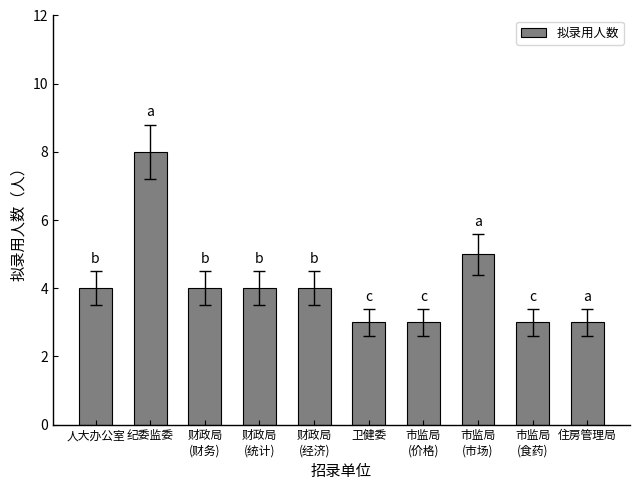

Count the number of data series in this chart.

1